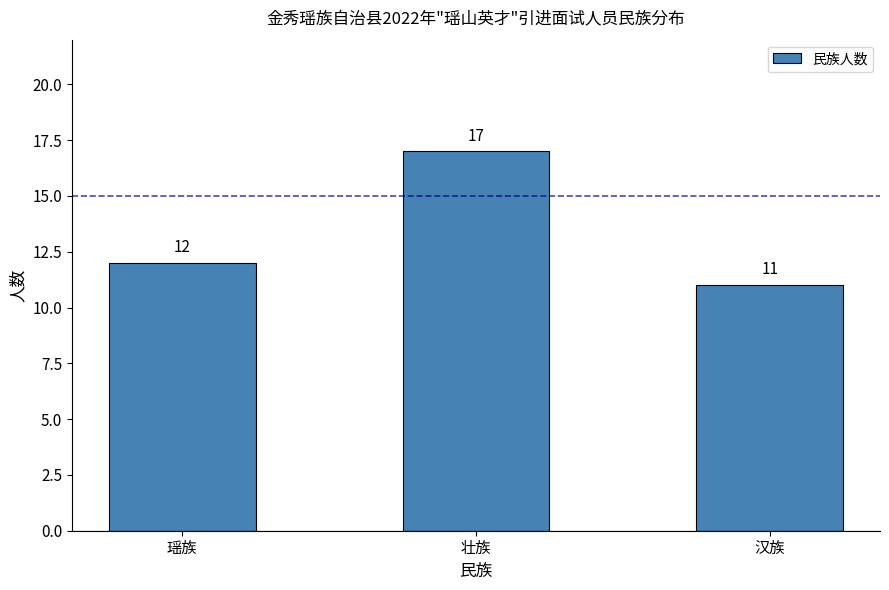

Count the number of categories in the chart.

3